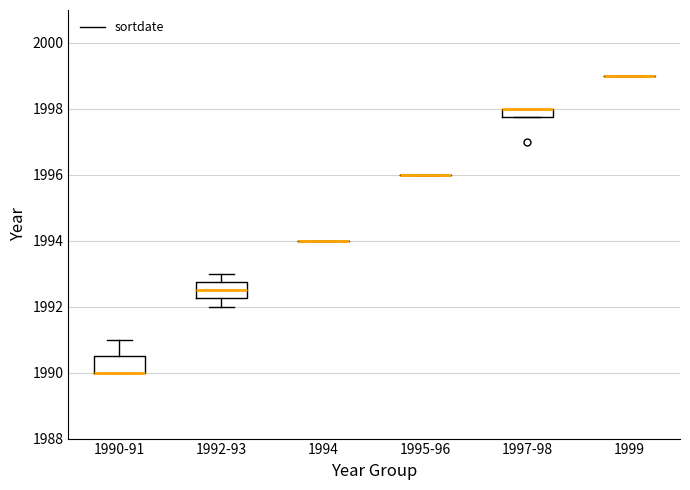

Where is the lower edge of the box for 1997-98 on the y-axis? The values are not printed on the chart, so give them approximately, as read against the axis.

1997.8